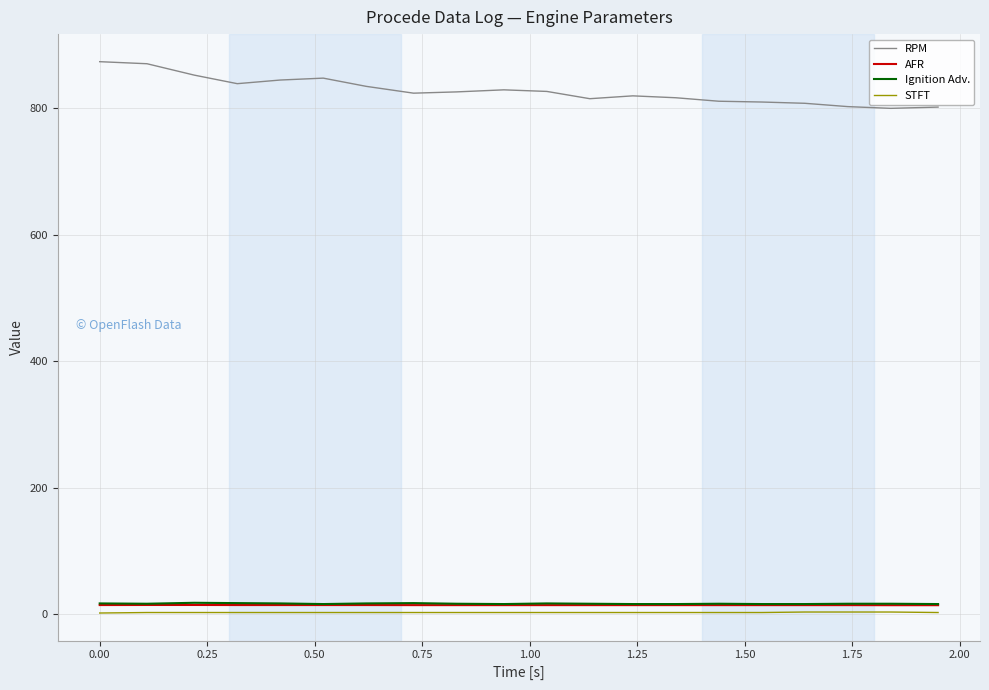

Which series has the largest range (max minus min)?

RPM